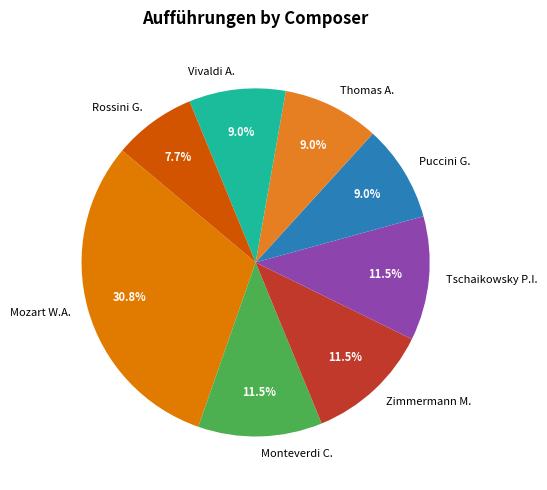

How many segments does this pie chart have?

8